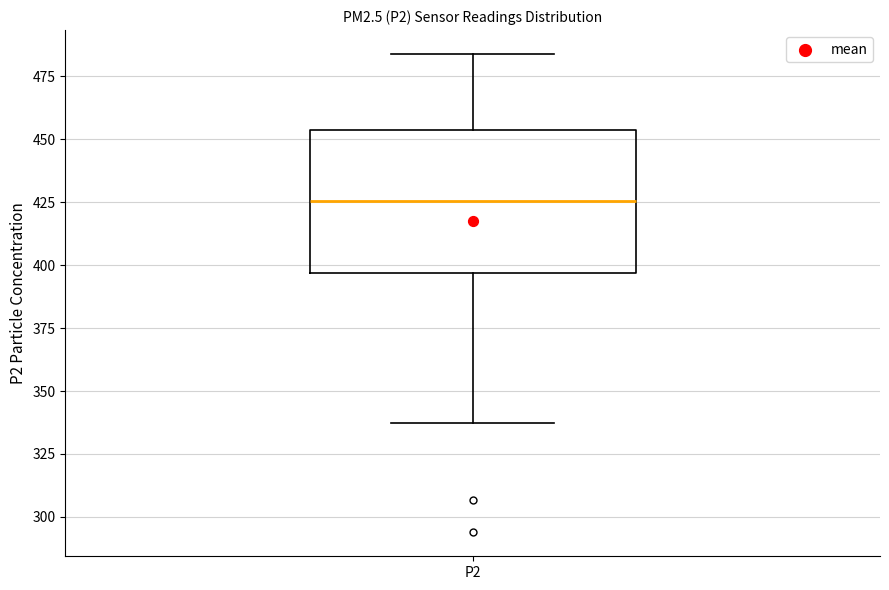

Where does the upper whisker of the box for P2 end on the y-axis? The values are not printed on the chart, so give them approximately, as read against the axis.

485